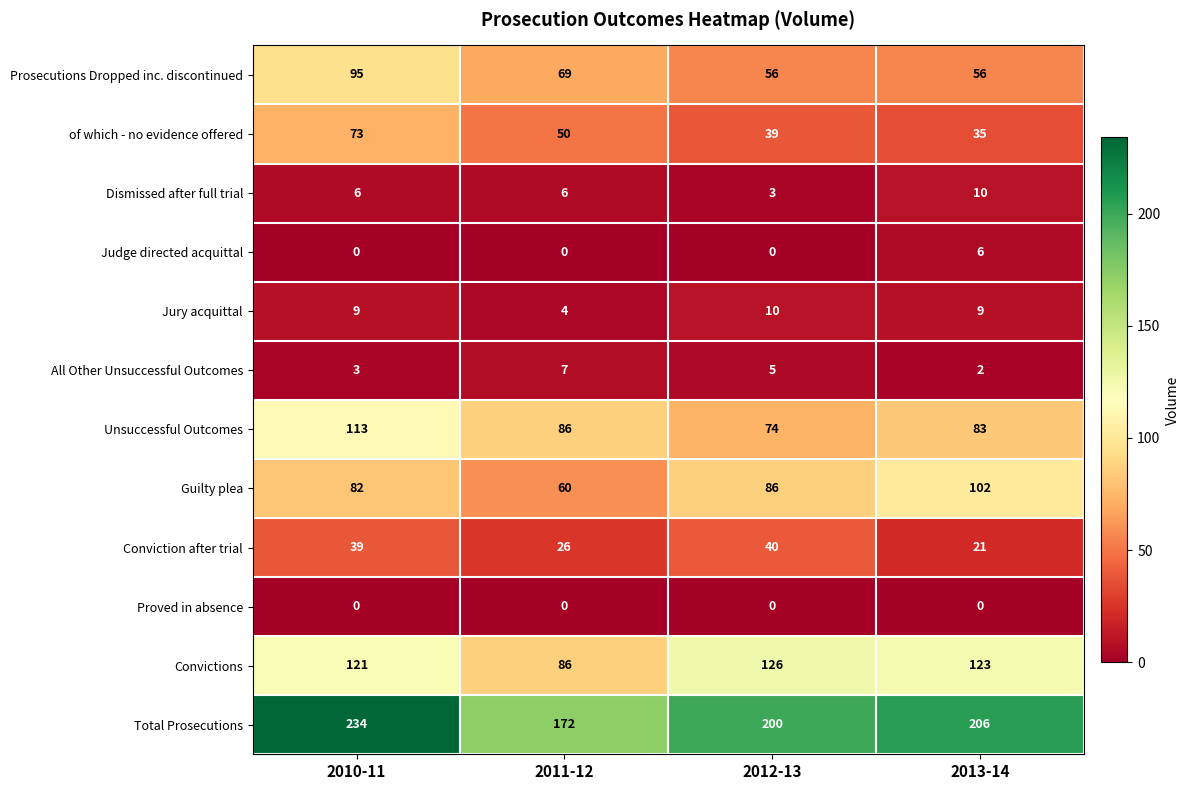

How many series are shown in this chart?

12